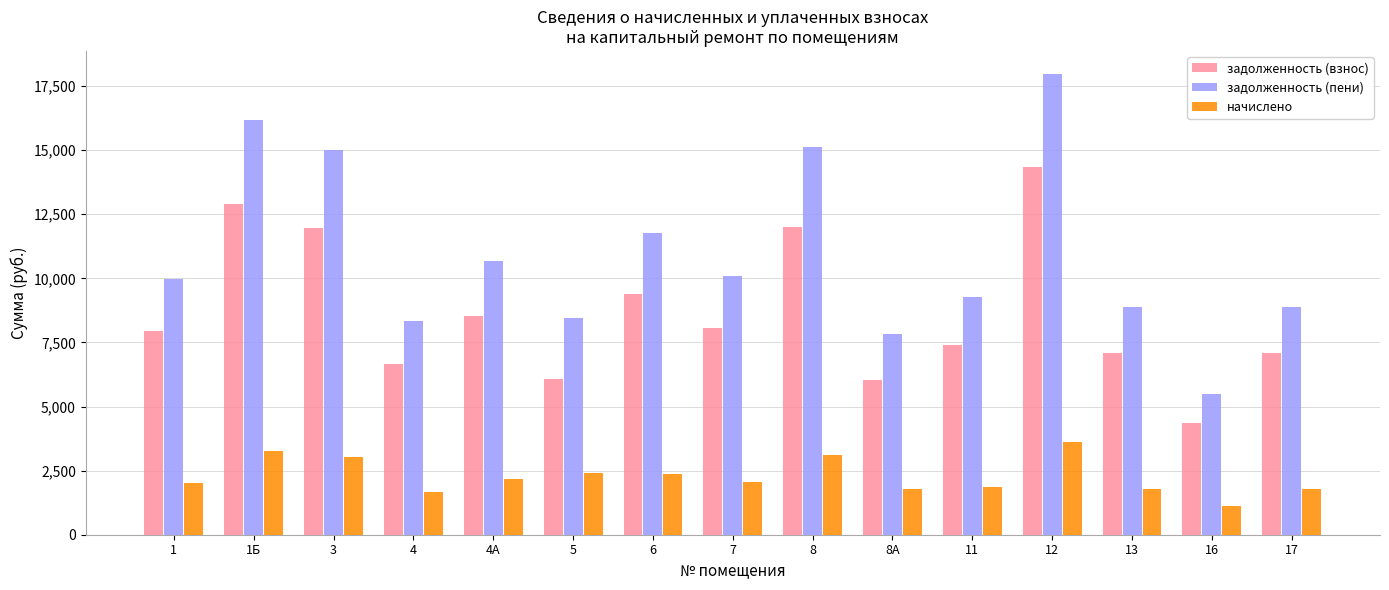

Rank the series by their maximum value, from lowest to highest.

начислено, задолженность (взнос), задолженность (пени)